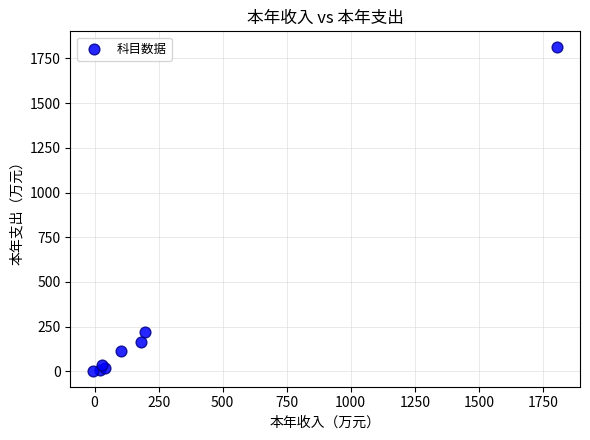

What Y value in the scatter plot is closest to 907?

219.2